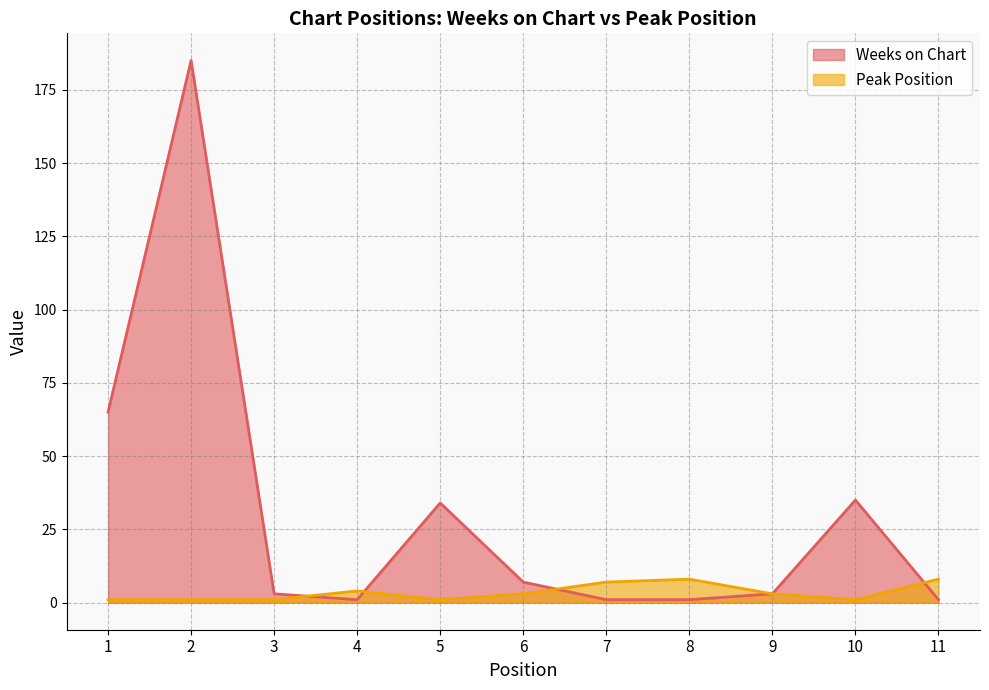

What is the total value across all series at 11?

9